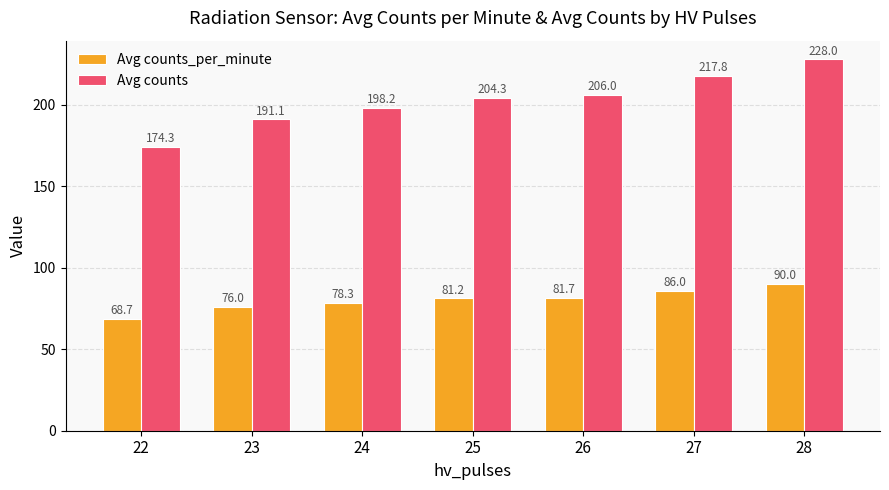

What is the difference between the highest and lowest values at 22?

105.7